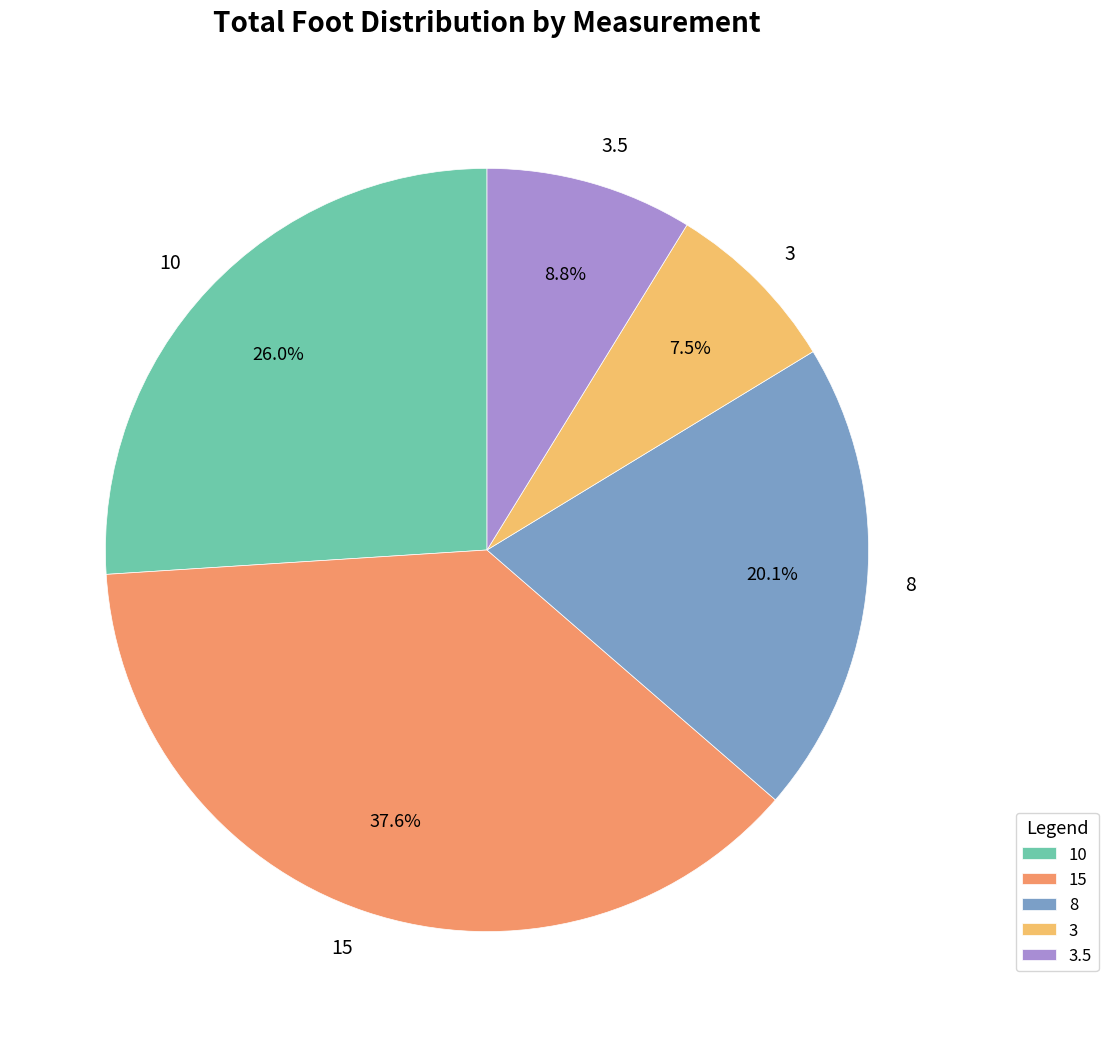

What percentage is NOT represented by 8?

79.9%